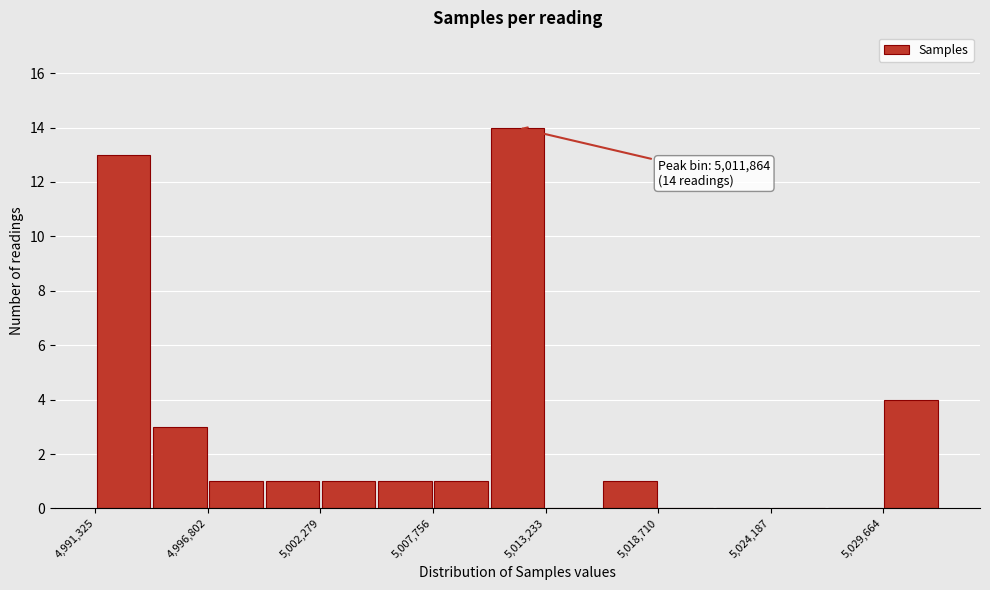

Around what value on the x-axis is the tallest bar? Give the approximate position of its centre, as read against the axis.

5012000